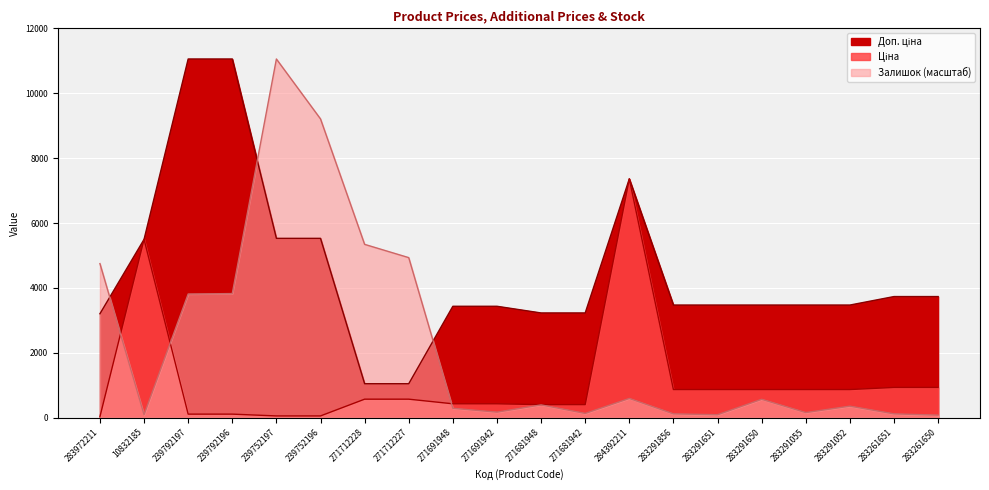

Which series has the largest total across all categories?

Доп. ціна